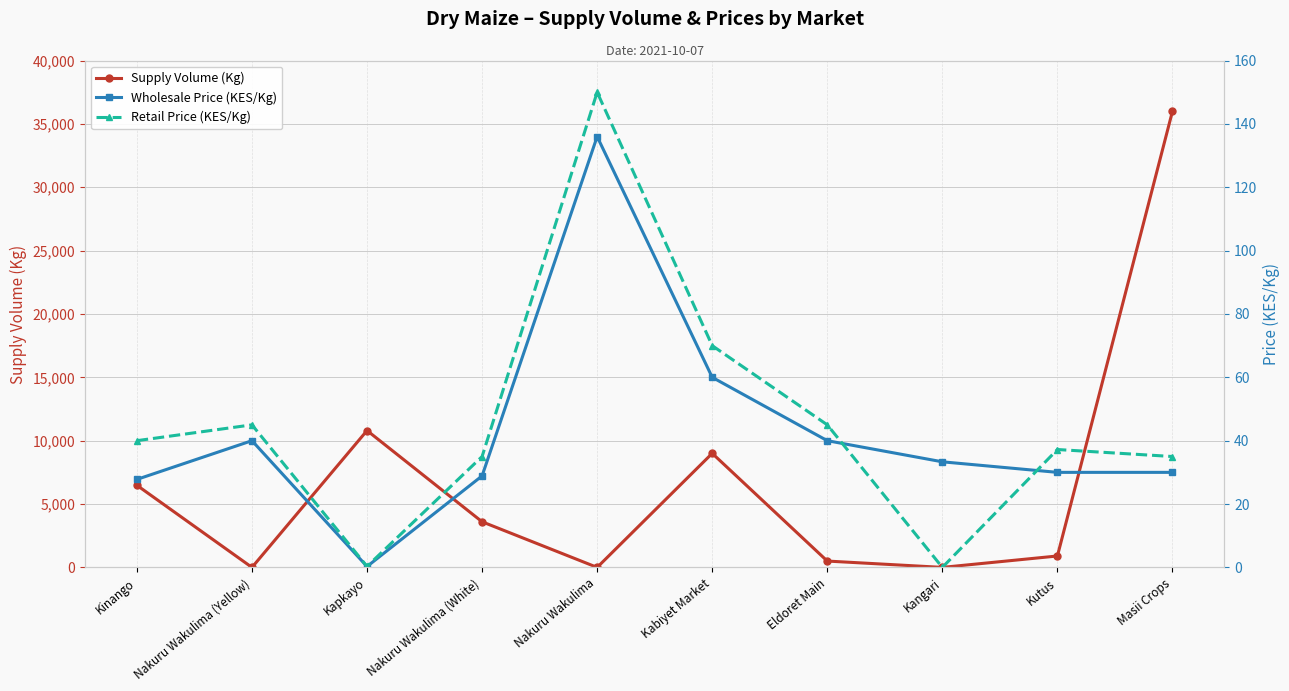

What is the sum of all Supply Volume (Kg) values?

67280